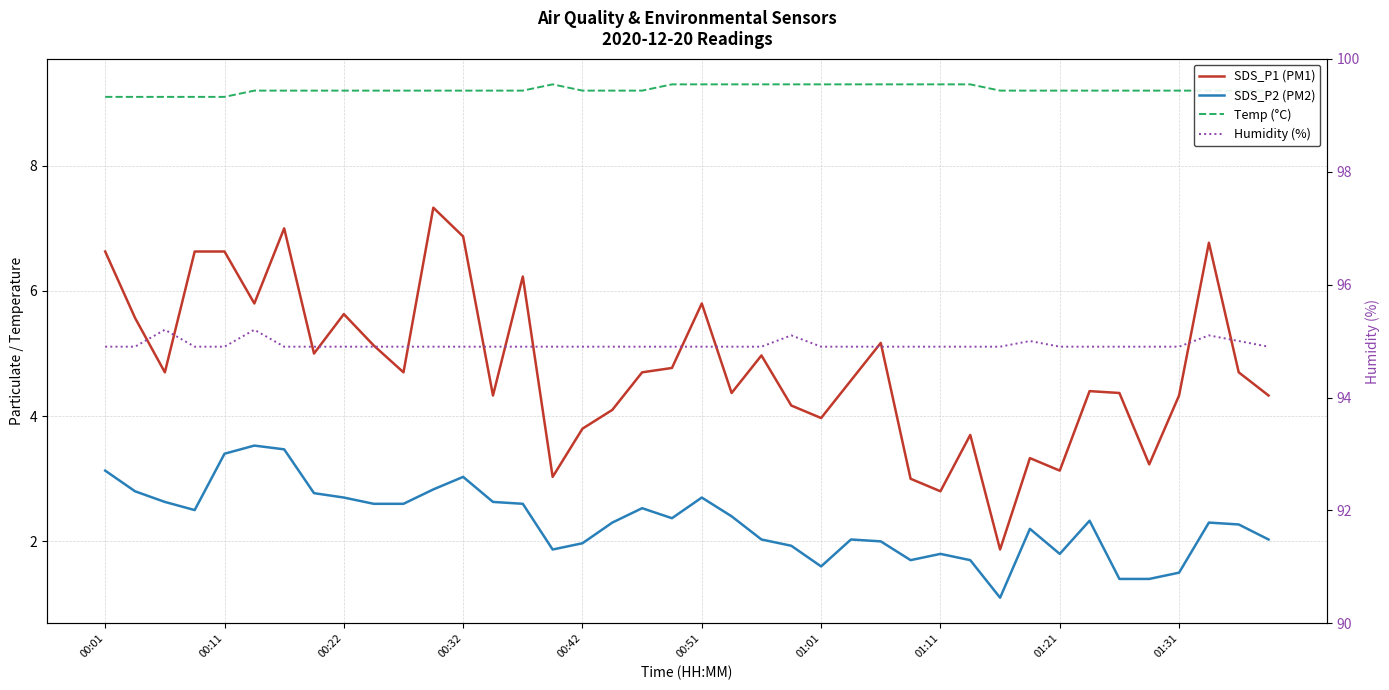

Is it true that Humidity (%) equals 149.8 at 01:31?

False